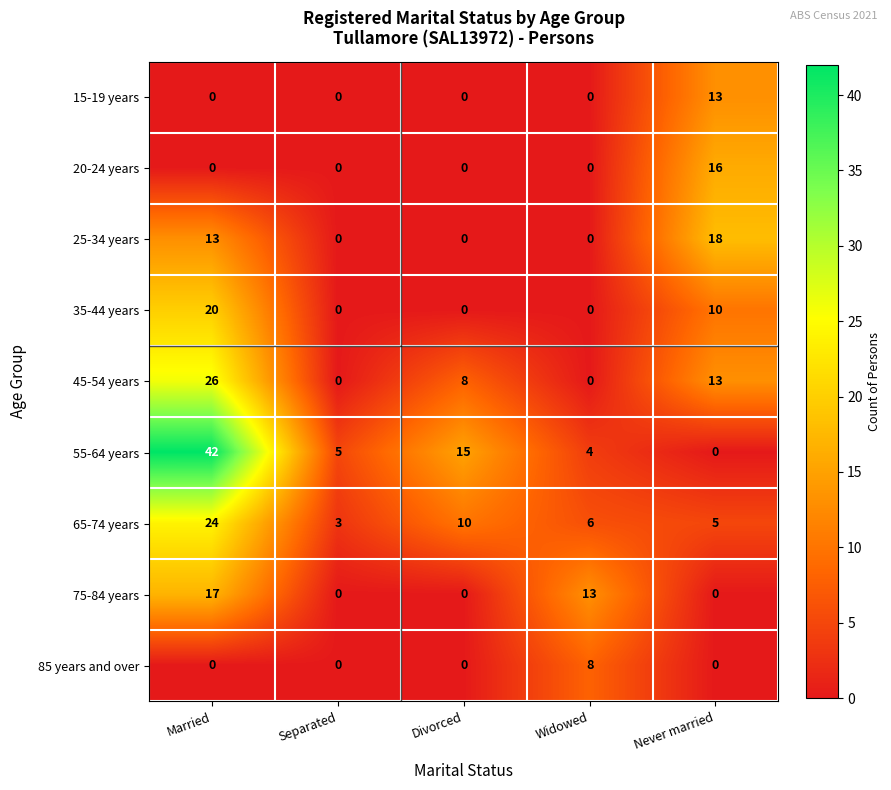

How many 25-34 years values are between 0 and 13?

4